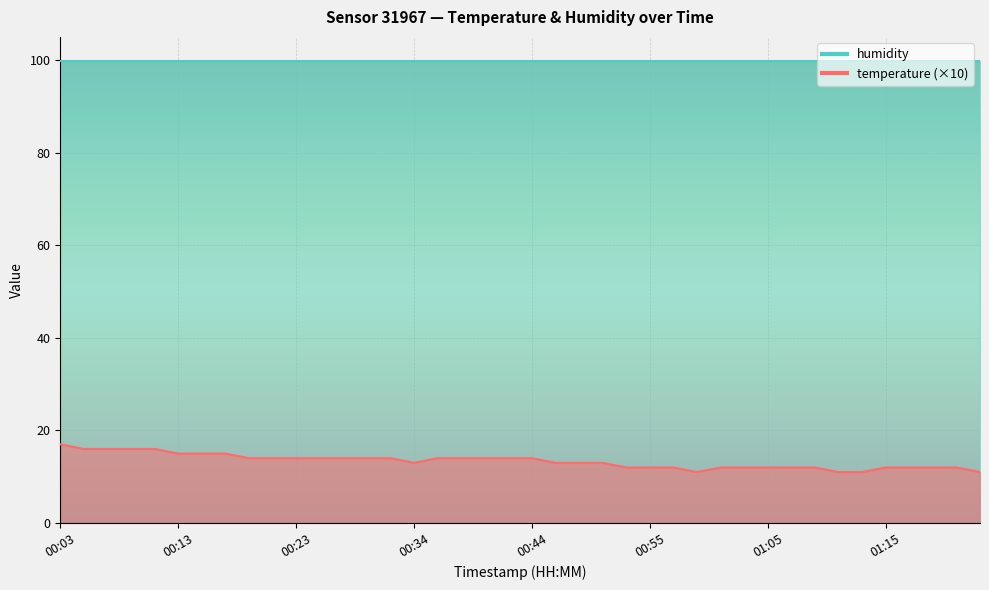

How many interior local valleys (lower than both neighbors) does the data have?

2